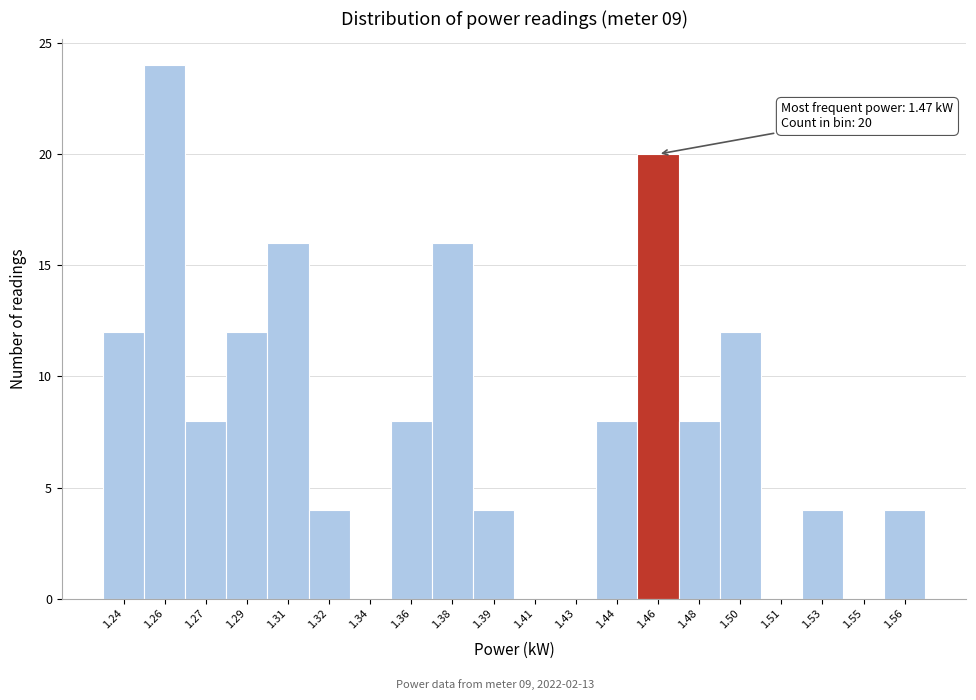

Reading left to right, list all the values displayed in this chart.

1.24=12	1.26=24	1.27=8	1.29=12	1.31=16	1.32=4	1.34=0	1.36=8	1.38=16	1.39=4	1.41=0	1.43=0	1.44=8	1.46=20	1.48=8	1.50=12	1.51=0	1.53=4	1.55=0	1.56=4